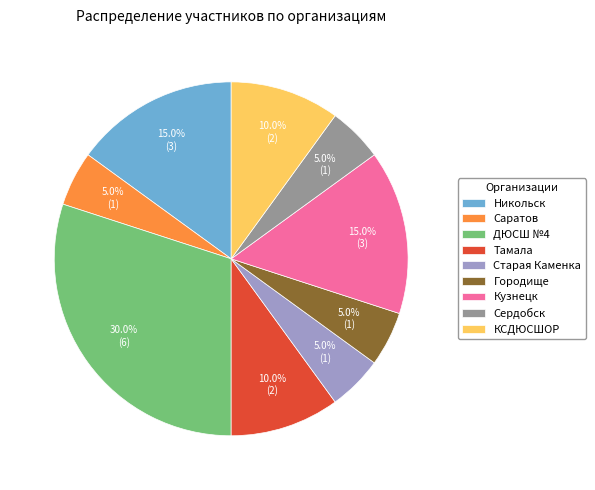

To the nearest percent, what portion does Никольск represent?

15%